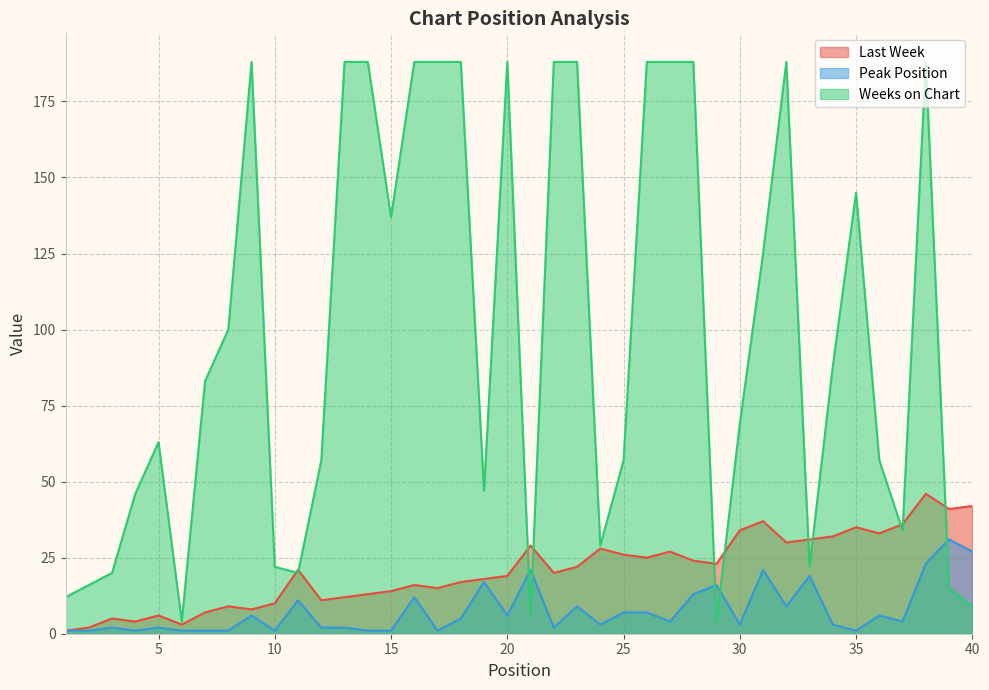

Reading left to right, transcribe all the data shown in this chart.

Last Week: 1=1	2=2	3=5	4=4	5=6	6=3	7=7	8=9	9=8	10=10	11=21	12=11	13=12	14=13	15=14	16=16	17=15	18=17	19=18	20=19	21=29	22=20	23=22	24=28	25=26	26=25	27=27	28=24	29=23	30=34	31=37	32=30	33=31	34=32	35=35	36=33	37=36	38=46	39=41	40=42
Peak Position: 1=1	2=1	3=2	4=1	5=2	6=1	7=1	8=1	9=6	10=1	11=11	12=2	13=2	14=1	15=1	16=12	17=1	18=5	19=17	20=6	21=21	22=2	23=9	24=3	25=7	26=7	27=4	28=13	29=16	30=3	31=21	32=9	33=19	34=3	35=1	36=6	37=4	38=23	39=31	40=27
Weeks on Chart: 1=12	2=16	3=20	4=46	5=63	6=4	7=83	8=100	9=188	10=22	11=20	12=57	13=188	14=188	15=137	16=188	17=188	18=188	19=47	20=188	21=6	22=188	23=188	24=29	25=57	26=188	27=188	28=188	29=4	30=69	31=125	32=188	33=22	34=88	35=145	36=57	37=34	38=188	39=15	40=9